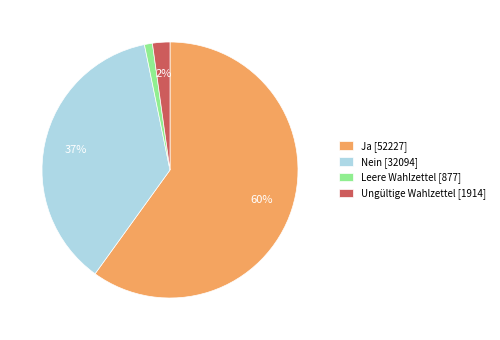

Between Ungültige Wahlzettel [1914] and Leere Wahlzettel [877], which is larger?

Ungültige Wahlzettel [1914]